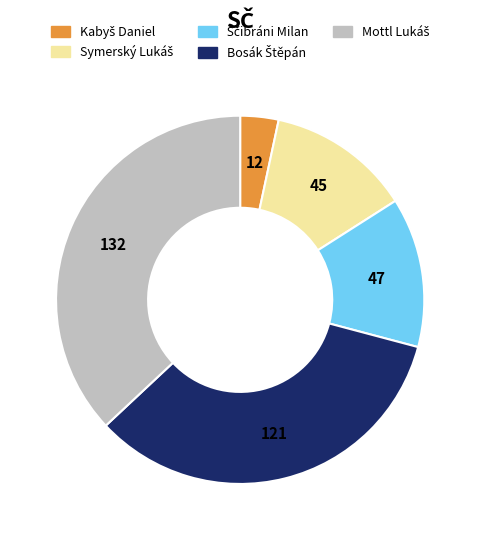

Is there any slice that represents more than half of the pie?

No